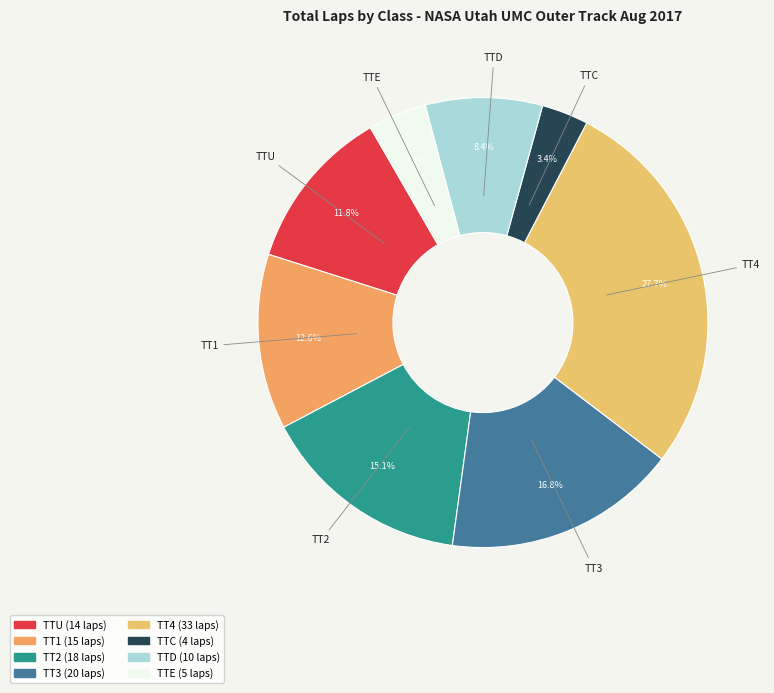

To the nearest percent, what is the average slice percentage?

12%